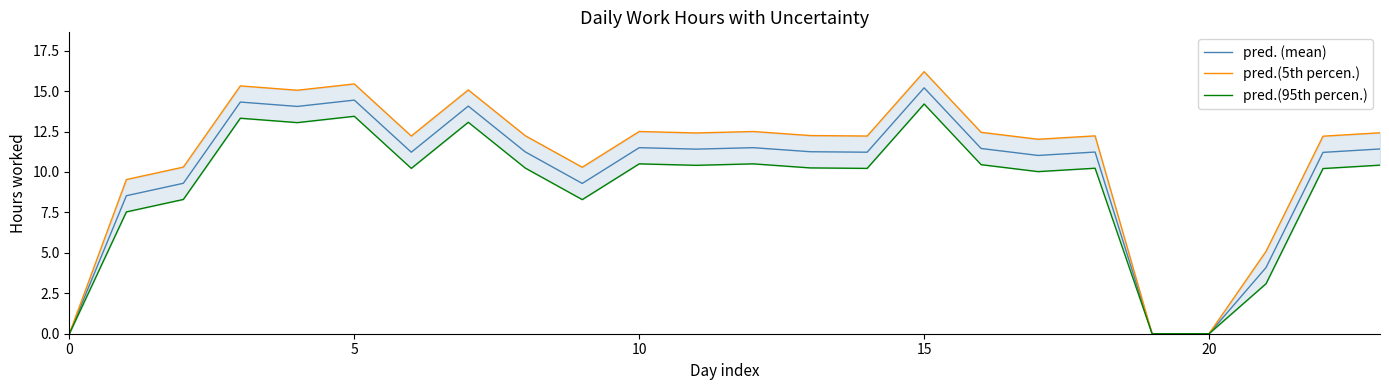

Is it true that pred. (mean) equals 11.5 at 10?

True